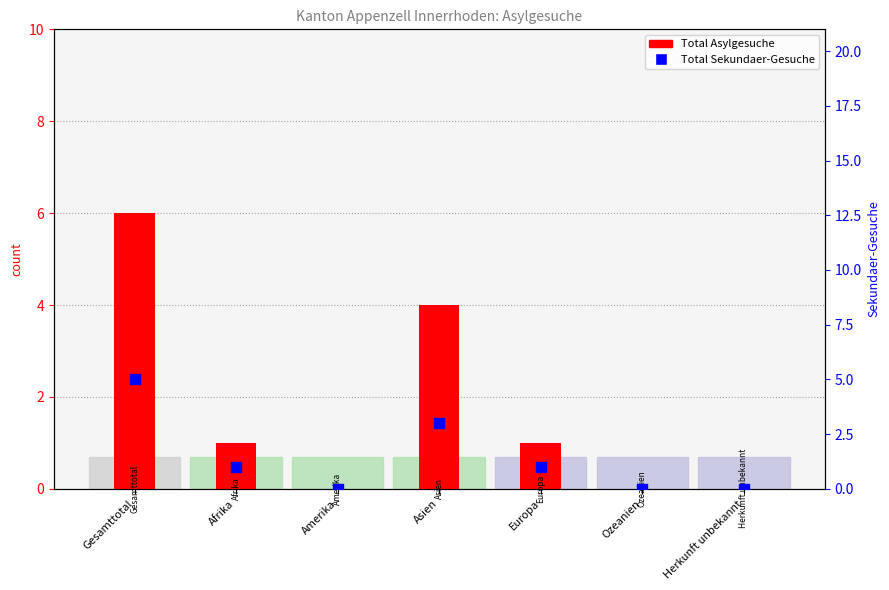

At how many categories does at least one series exceed 4?

1